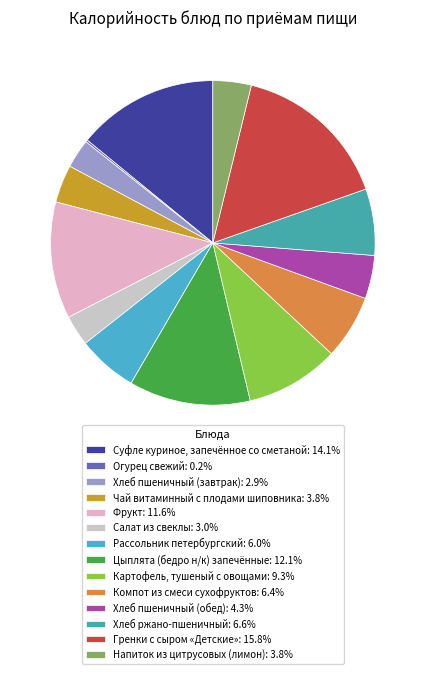

Which category has the smallest portion of the pie?

Огурец свежий